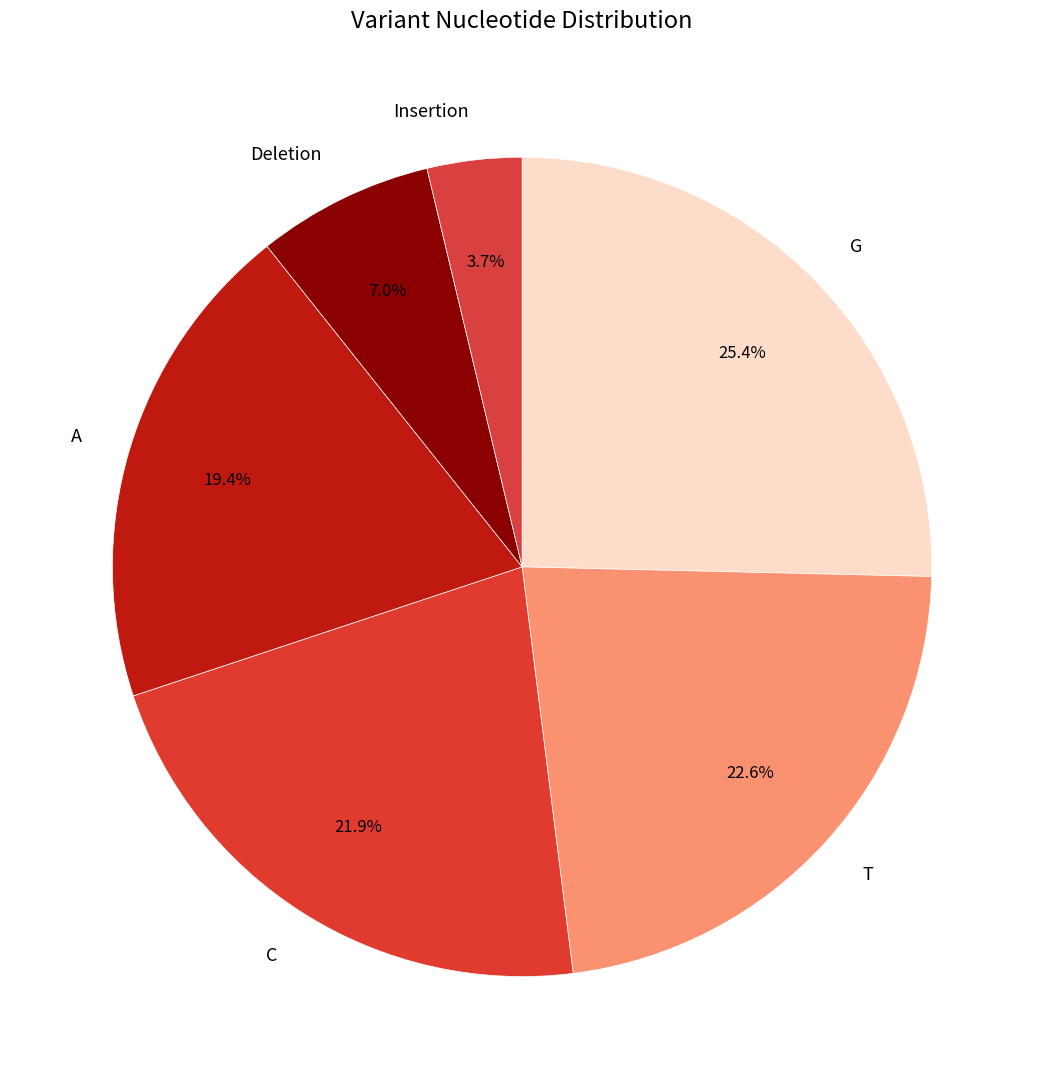

Rank the categories by value from highest to lowest.

G, T, C, A, Deletion, Insertion